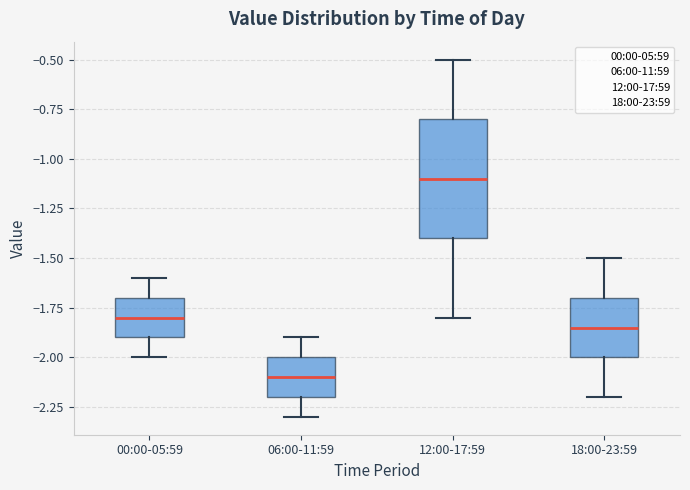

Reading left to right, read every box against the y-axis: the position of its median line, the range the box covers, and the ends of its whiskers. The values are not printed on the chart, so give them approximately, as read against the axis.

00:00-05:59: median -1.80, box -1.90 to -1.70, whiskers -2.00 to -1.60
06:00-11:59: median -2.10, box -2.20 to -2.00, whiskers -2.30 to -1.90
12:00-17:59: median -1.10, box -1.40 to -0.80, whiskers -1.80 to -0.50
18:00-23:59: median -1.85, box -2.00 to -1.70, whiskers -2.20 to -1.50